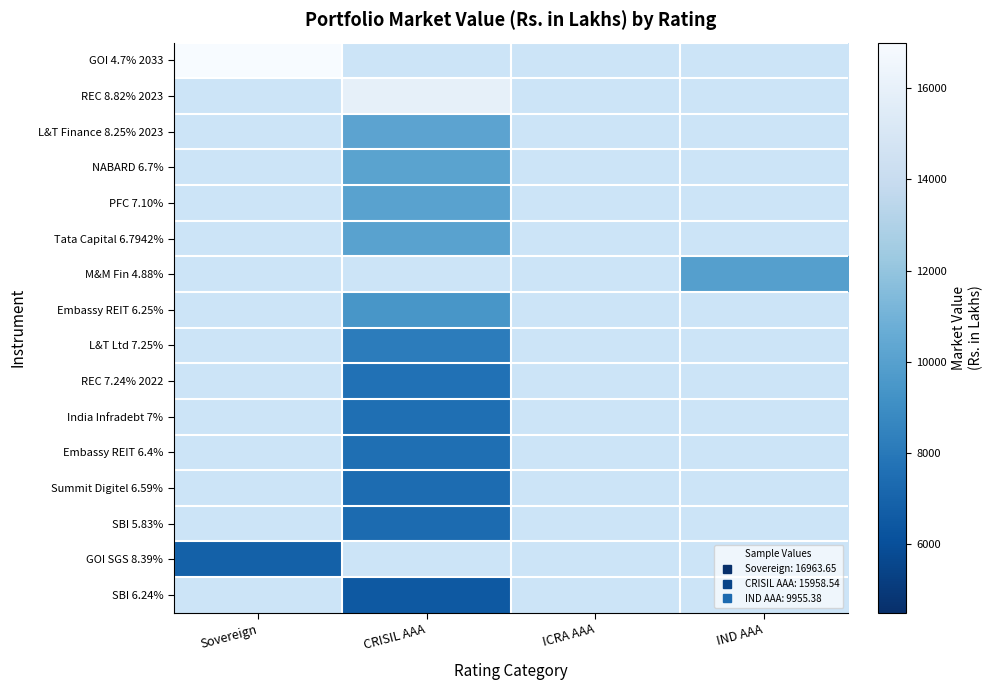

Between CRISIL AAA and IND AAA, which is larger?

IND AAA